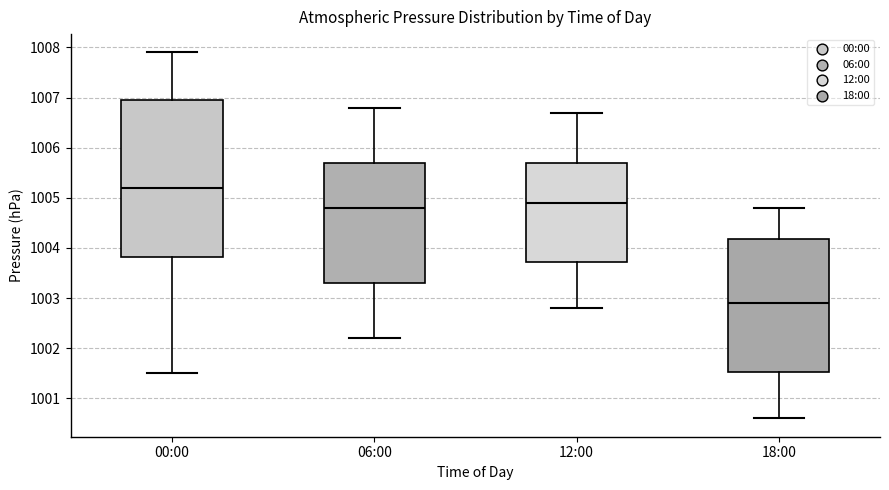

Reading left to right, transcribe this box plot: for each box, give where its median line is, the range the box spans, and where its two whiskers end, as read against the y-axis. The values are not printed on the chart, so give them approximately, as read against the axis.

00:00: median 1005.2, box 1003.8 to 1007.0, whiskers 1001.5 to 1007.9
06:00: median 1004.8, box 1003.3 to 1005.7, whiskers 1002.2 to 1006.8
12:00: median 1004.9, box 1003.7 to 1005.7, whiskers 1002.8 to 1006.7
18:00: median 1002.9, box 1001.5 to 1004.2, whiskers 1000.6 to 1004.8